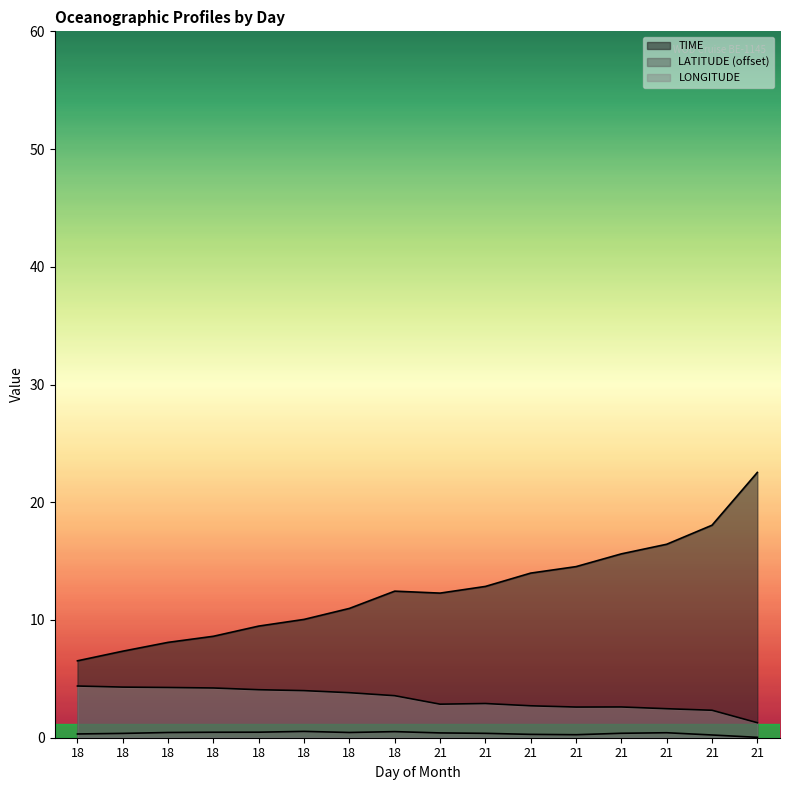

True or false: TIME has a value of 9.0 at 18.

False